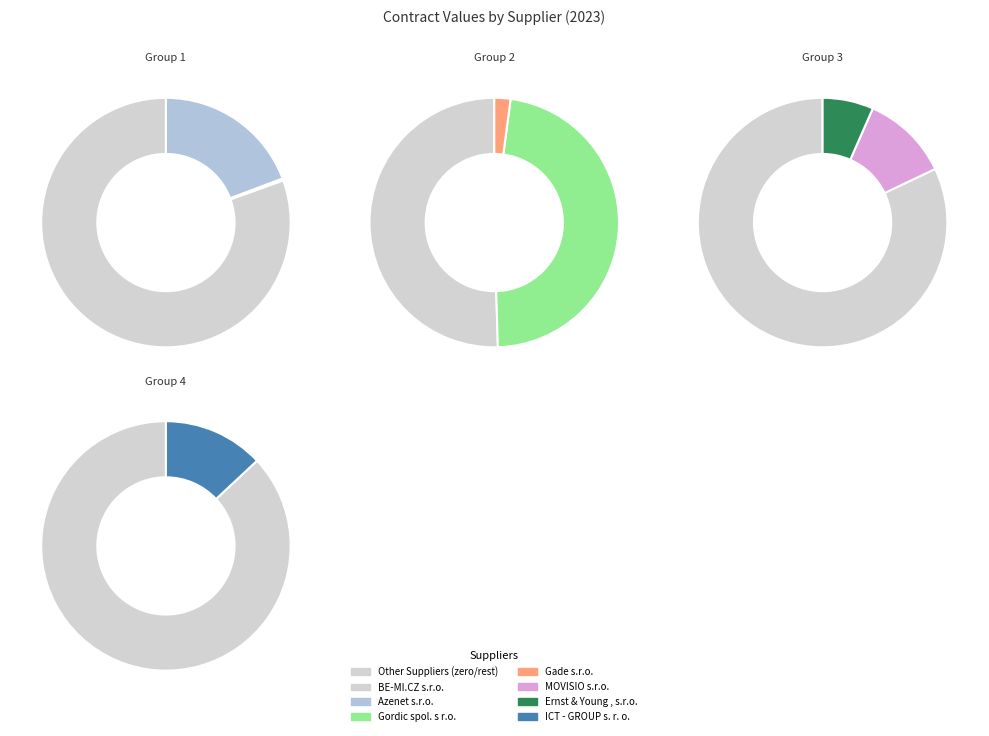

Rank the categories by value from lowest to highest.

BE-MI.CZ s.r.o., Gade s.r.o., Ernst & Young , s.r.o., MOVISIO s.r.o., ICT - GROUP s. r. o., Azenet s.r.o., Gordic spol. s r.o.